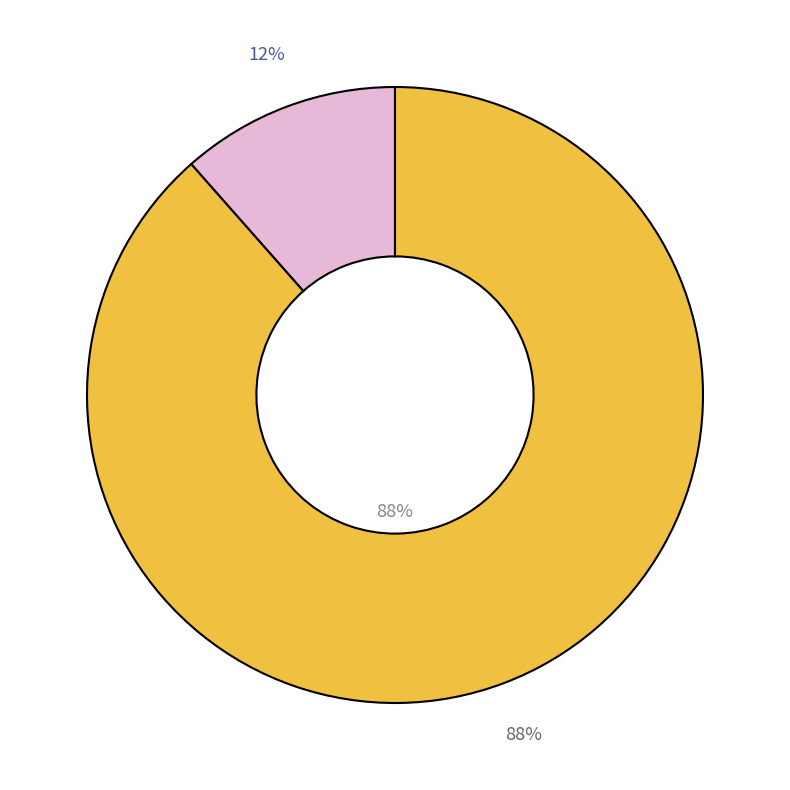

Which category has the biggest portion of the pie?

рыба с овощами